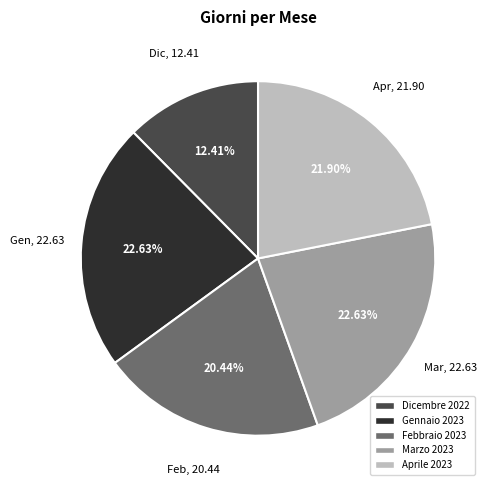

Do Marzo 2023 and Febbraio 2023 together represent more than half of the pie?

No